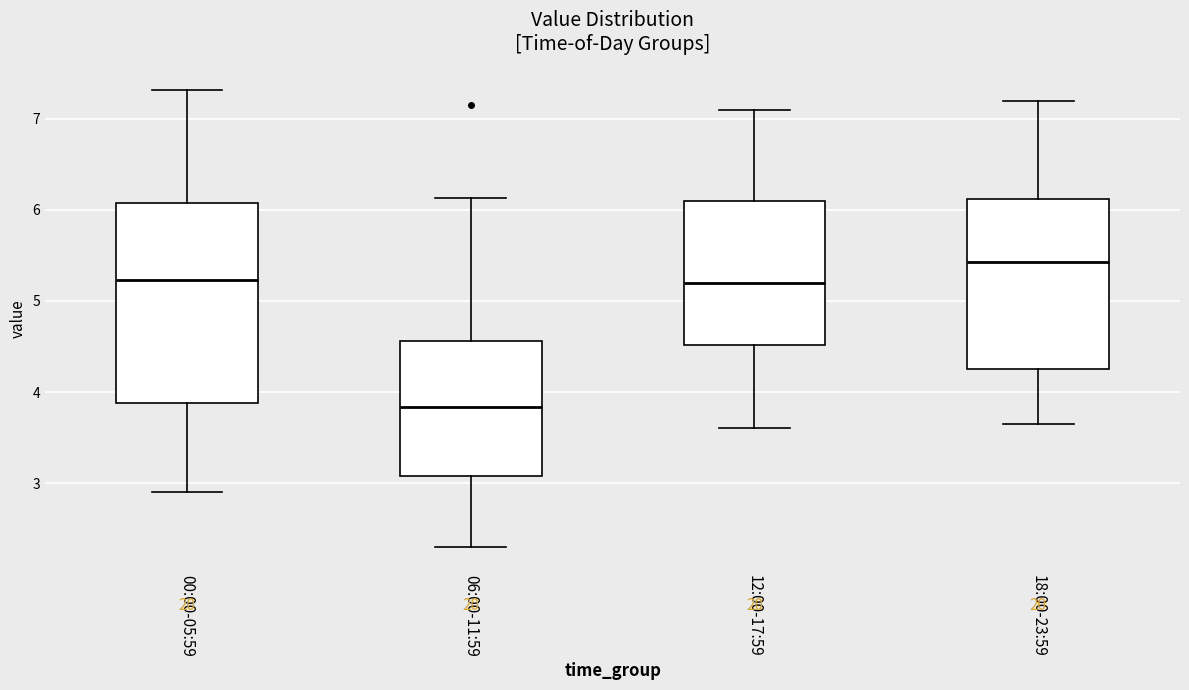

Reading left to right, read every box against the y-axis: the position of its median line, the range the box covers, and the ends of its whiskers. The values are not printed on the chart, so give them approximately, as read against the axis.

00:00-05:59: median 5.2, box 3.9 to 6.1, whiskers 2.9 to 7.3
06:00-11:59: median 3.8, box 3.1 to 4.6, whiskers 2.3 to 6.1
12:00-17:59: median 5.2, box 4.5 to 6.1, whiskers 3.6 to 7.1
18:00-23:59: median 5.4, box 4.3 to 6.1, whiskers 3.7 to 7.2